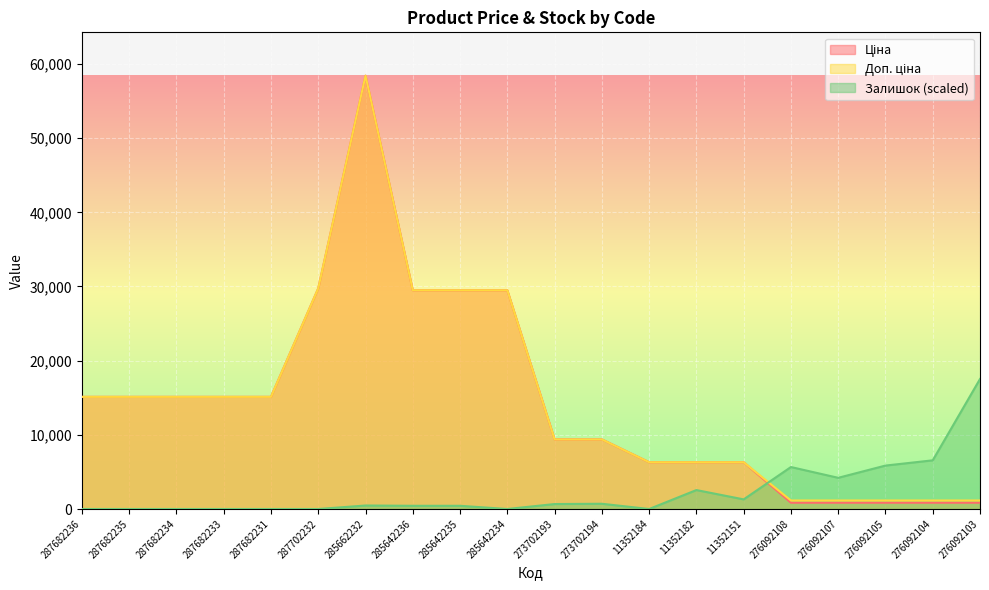

At which category is the sum across all series the highest?

285662232